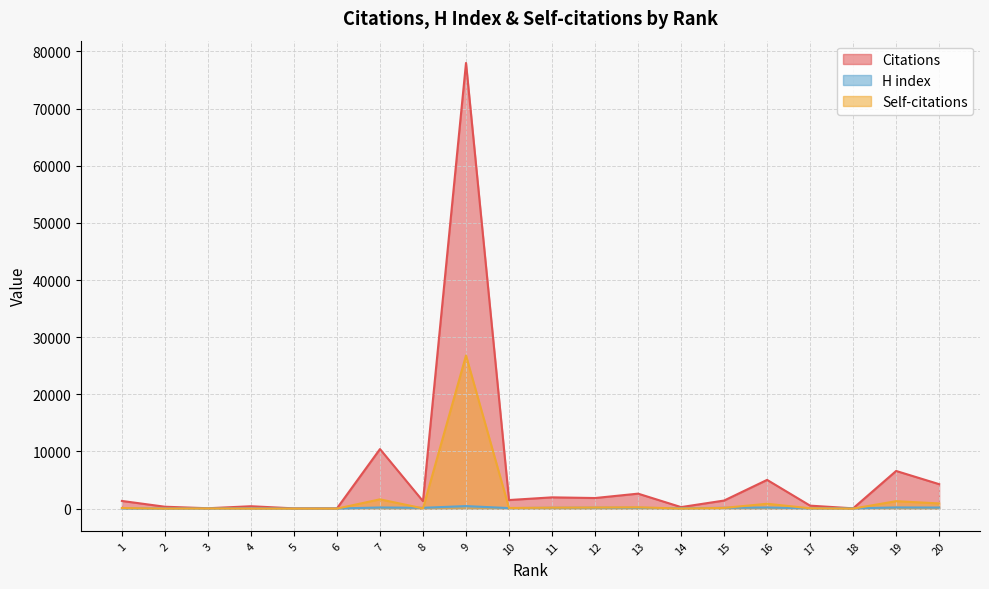

Reading left to right, list all the values displayed in this chart.

Citations: 1=1343	2=331	3=65	4=417	5=45	6=43	7=10421	8=1307	9=77979	10=1501	11=1972	12=1853	13=2620	14=265	15=1414	16=5027	17=520	18=51	19=6588	20=4279
H index: 1=34	2=20	3=32	4=40	5=11	6=18	7=198	8=142	9=445	10=91	11=139	12=156	13=140	14=64	15=137	16=198	17=50	18=50	19=207	20=185
Self-citations: 1=102	2=8	3=31	4=9	5=1	6=4	7=1623	8=43	9=26797	10=107	11=168	12=194	13=230	14=18	15=127	16=850	17=57	18=2	19=1304	20=906